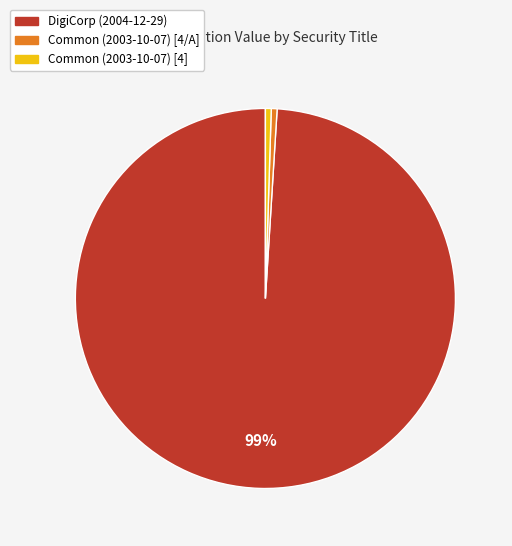

Which slice is the largest?

DigiCorp (2004-12-29)